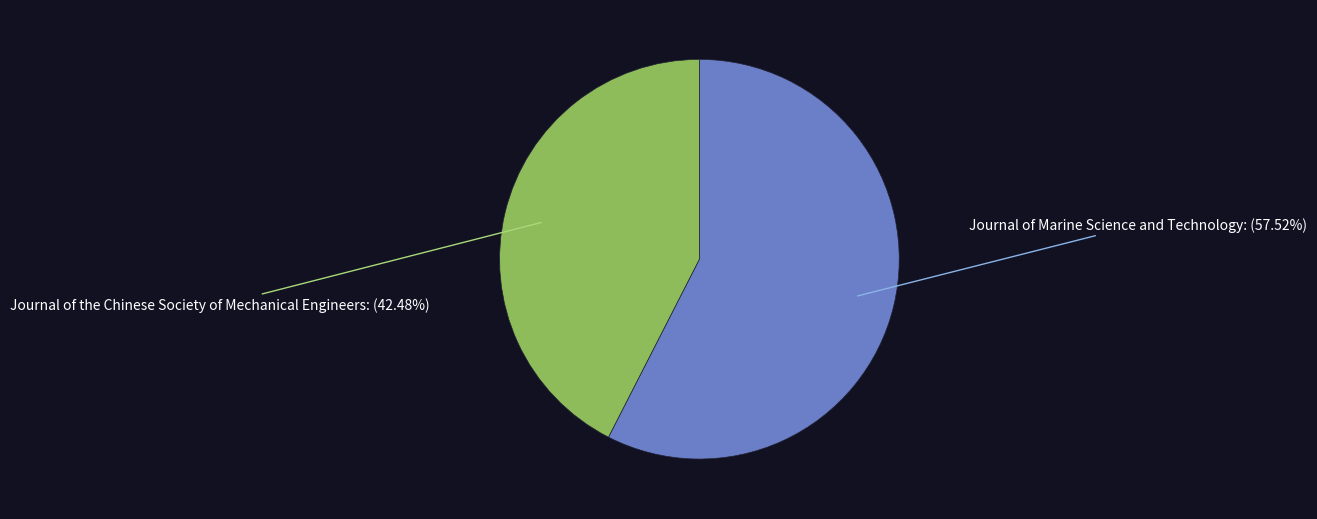

Which has a higher value, Journal of the Chinese Society of Mechanical Engineers or Journal of Marine Science and Technology?

Journal of Marine Science and Technology